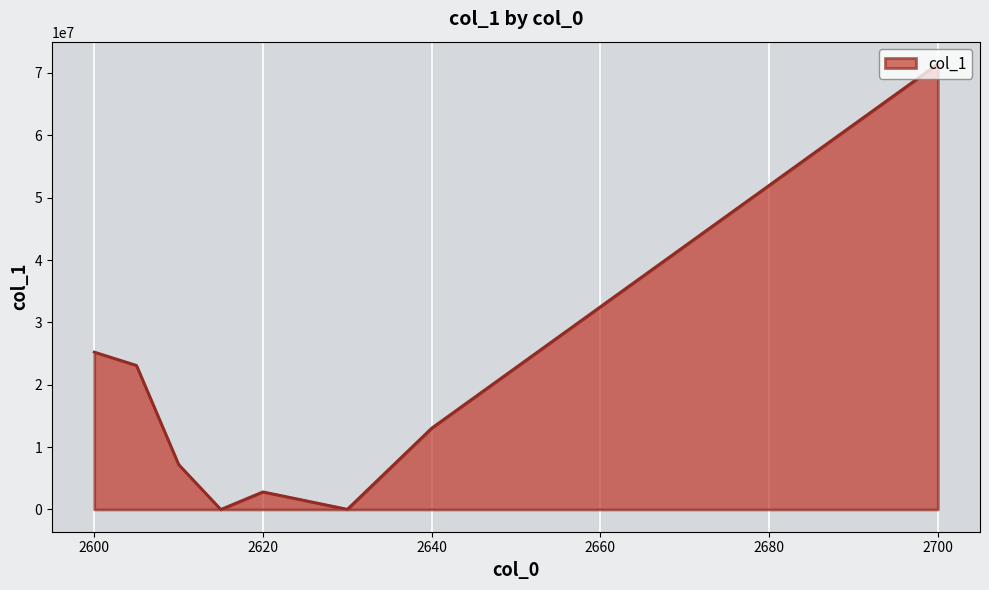

What is the greatest value displayed?

71446081